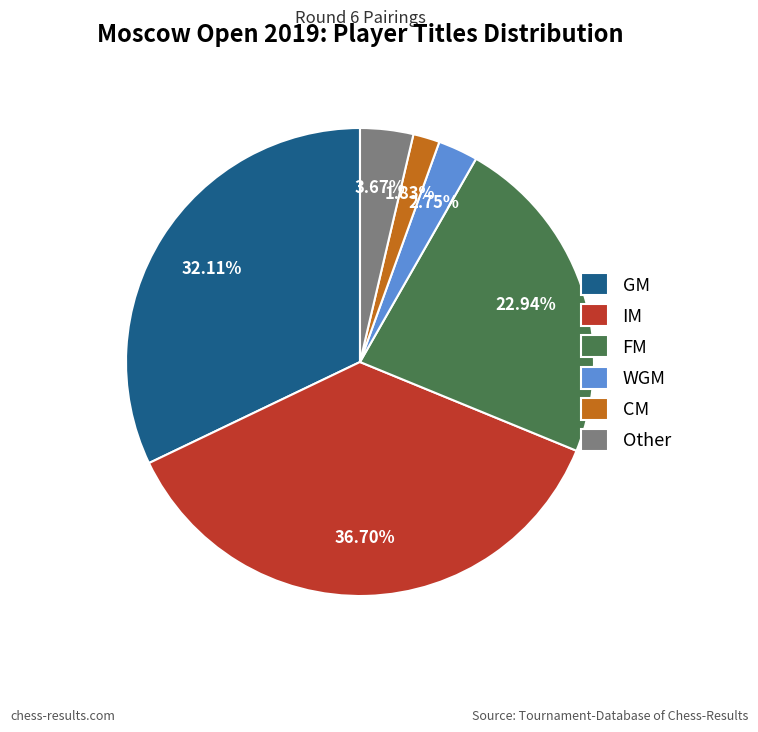

Is it true that FM is 23% of the pie?

True